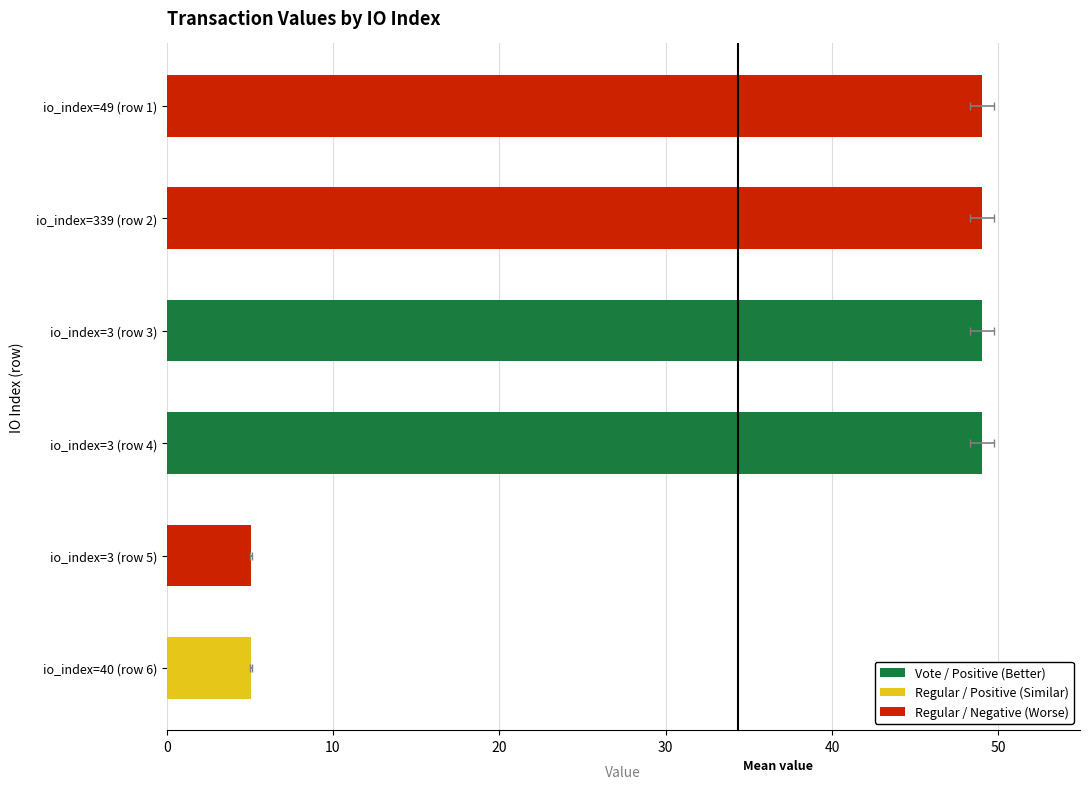

What is the difference between the maximum and minimum values?

44.0